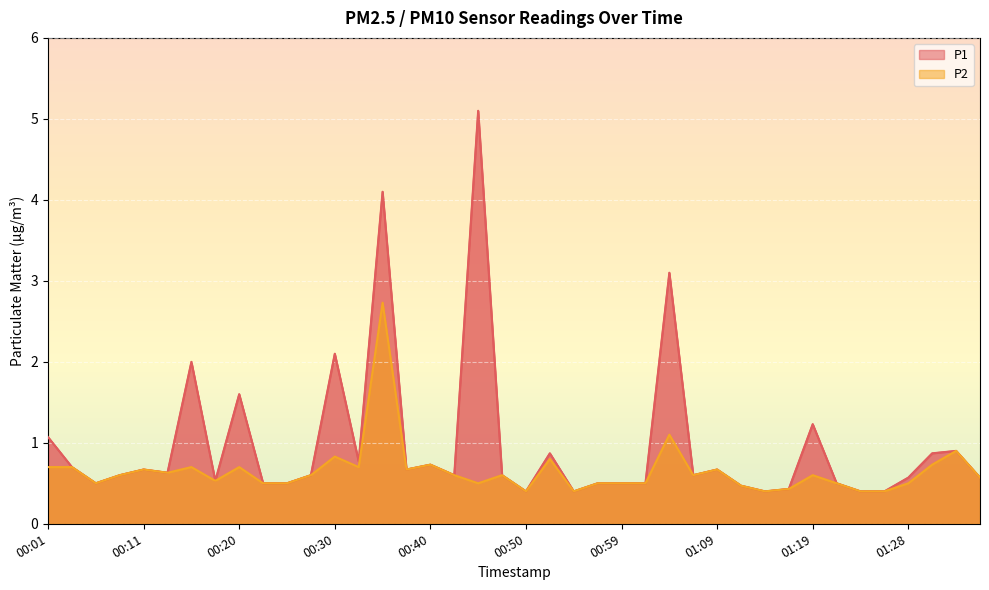

Reading left to right, extract all data points from this chart.

P1: 1.1	0.7	0.5	0.6	0.7	0.6	2.0	0.5	1.6	0.5	0.5	0.6	2.1	0.8	4.1	0.7	0.7	0.6	5.1	0.6	0.4	0.9	0.4	0.5	0.5	0.5	3.1	0.6	0.7	0.5	0.4	0.4	1.2	0.5	0.4	0.4	0.6	0.9	0.9	0.6
P2: 0.7	0.7	0.5	0.6	0.7	0.6	0.7	0.5	0.7	0.5	0.5	0.6	0.8	0.7	2.7	0.7	0.7	0.6	0.5	0.6	0.4	0.8	0.4	0.5	0.5	0.5	1.1	0.6	0.7	0.5	0.4	0.4	0.6	0.5	0.4	0.4	0.5	0.7	0.9	0.6